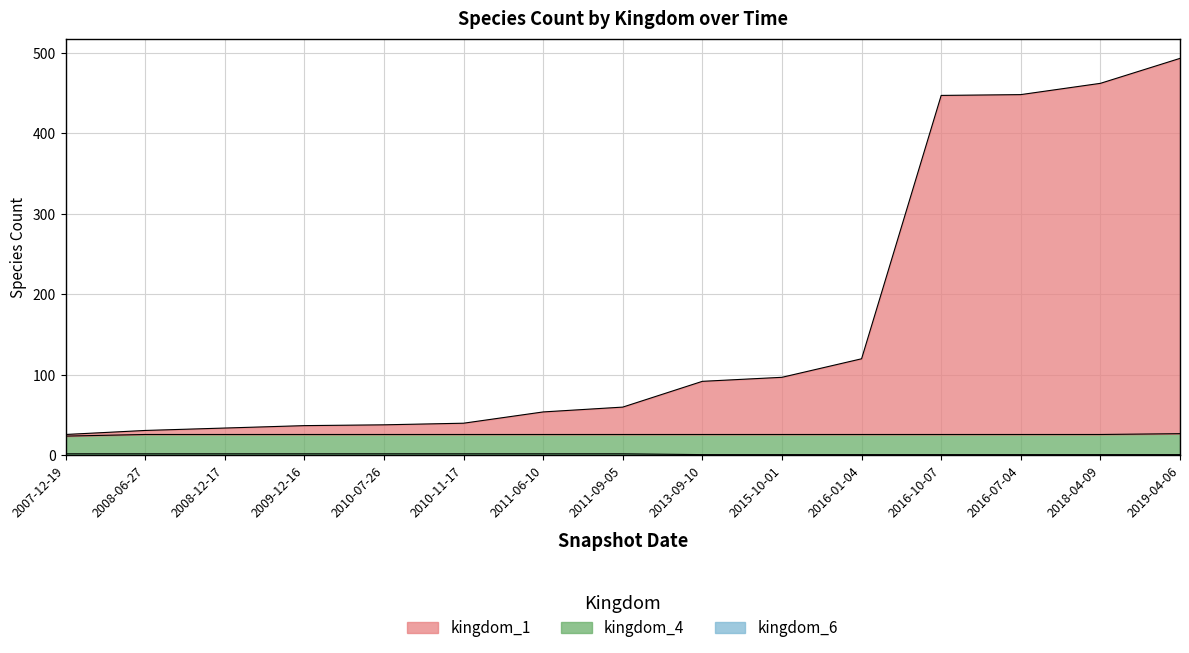

What is the minimum value shown in the chart?

1